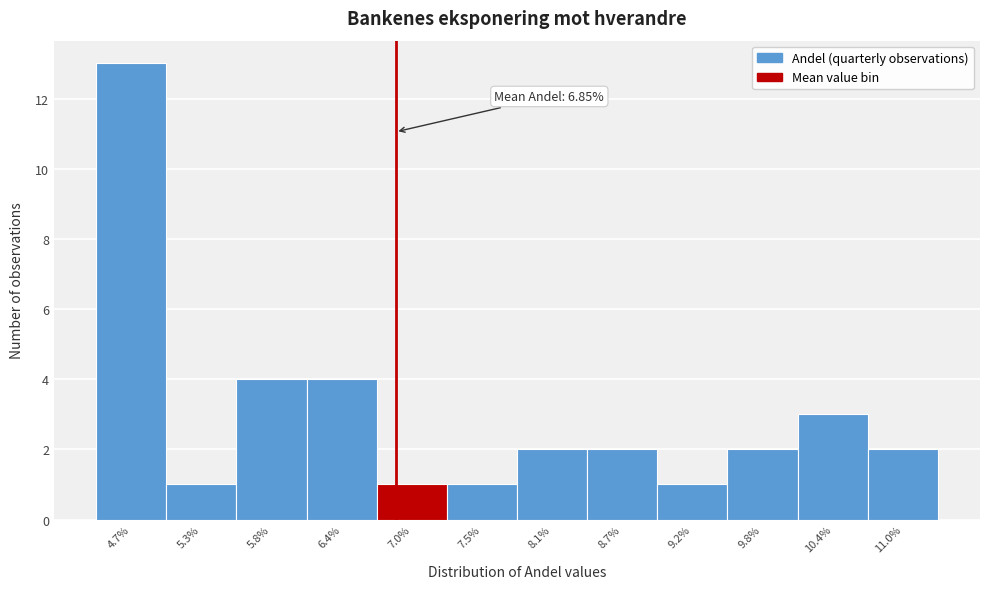

Over which range of the x-axis is the bar tallest?

4.4 to 5.0